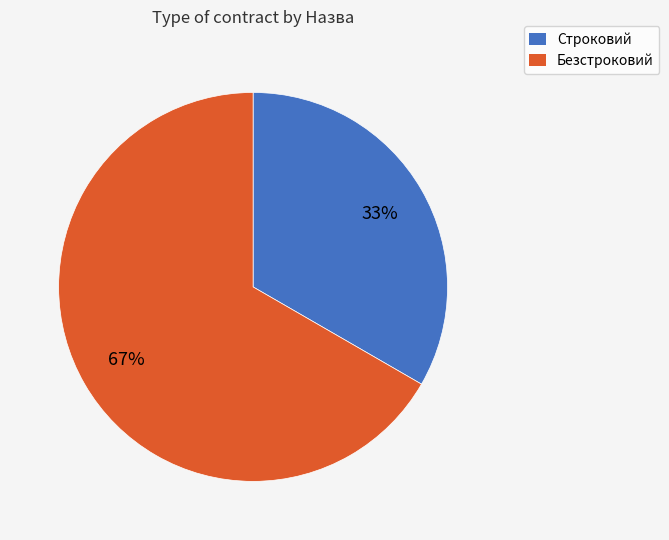

What is the largest slice in the pie chart?

Безстроковий